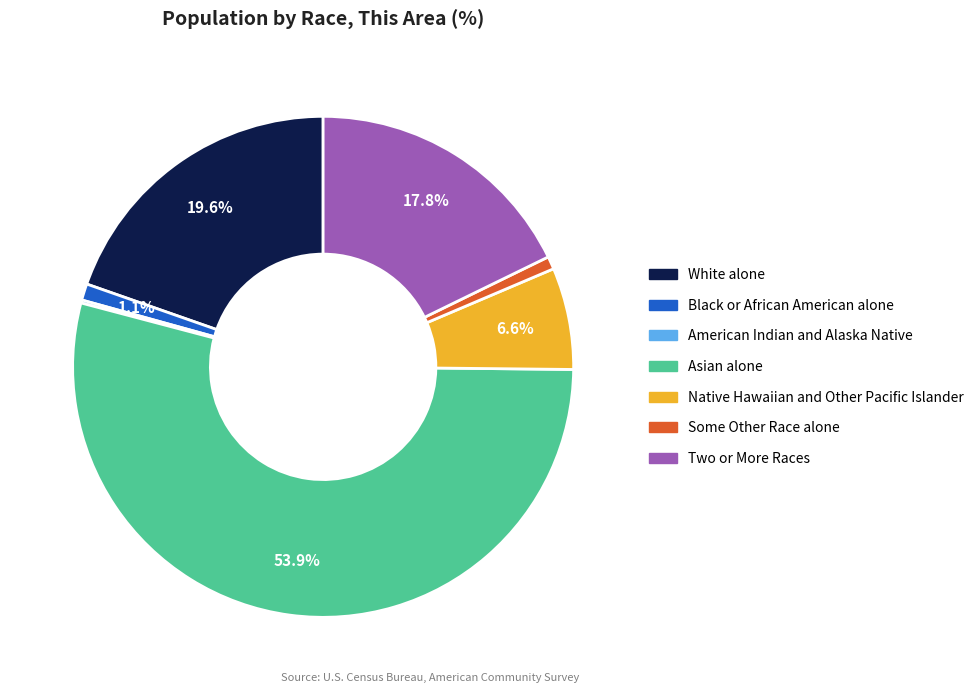

Between Native Hawaiian and Other Pacific Islander and Black or African American alone, which is larger?

Native Hawaiian and Other Pacific Islander